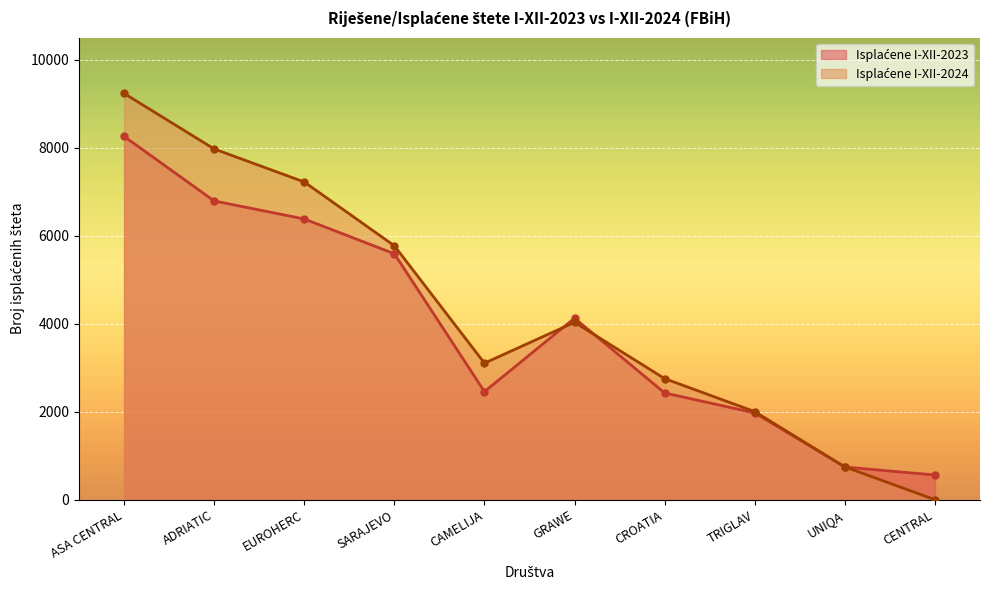

Between which two adjacent categories do Isplaćene I-XII-2023 and Isplaćene I-XII-2024 first intersect?

CAMELIJA and GRAWE